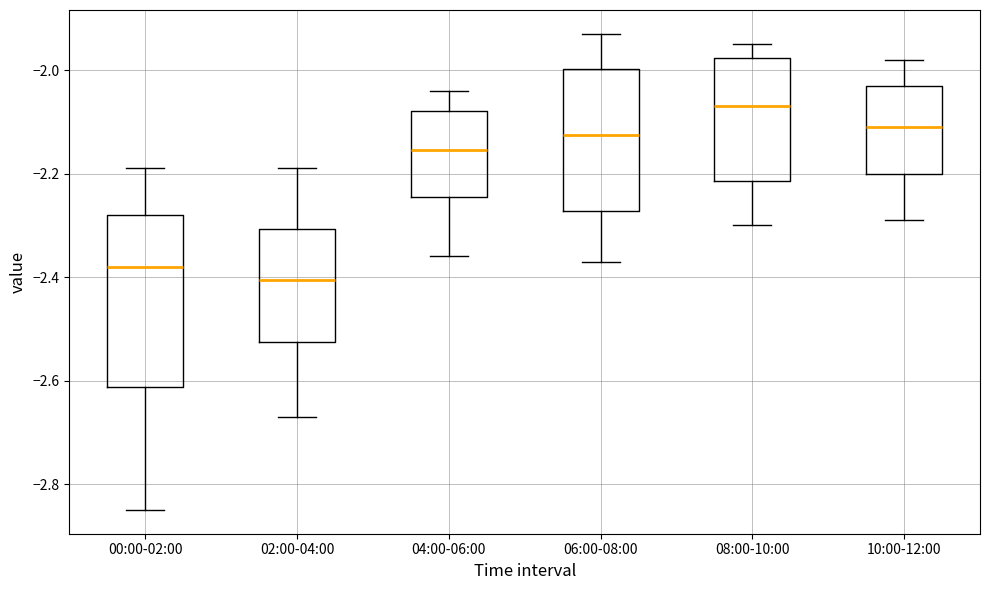

Which box has the highest median line?

08:00-10:00